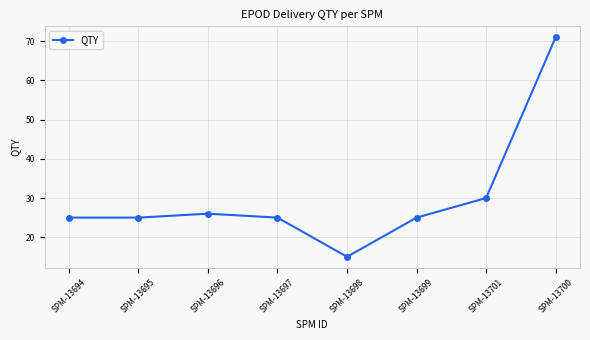

Reading left to right, list all the values displayed in this chart.

25	25	26	25	15	25	30	71